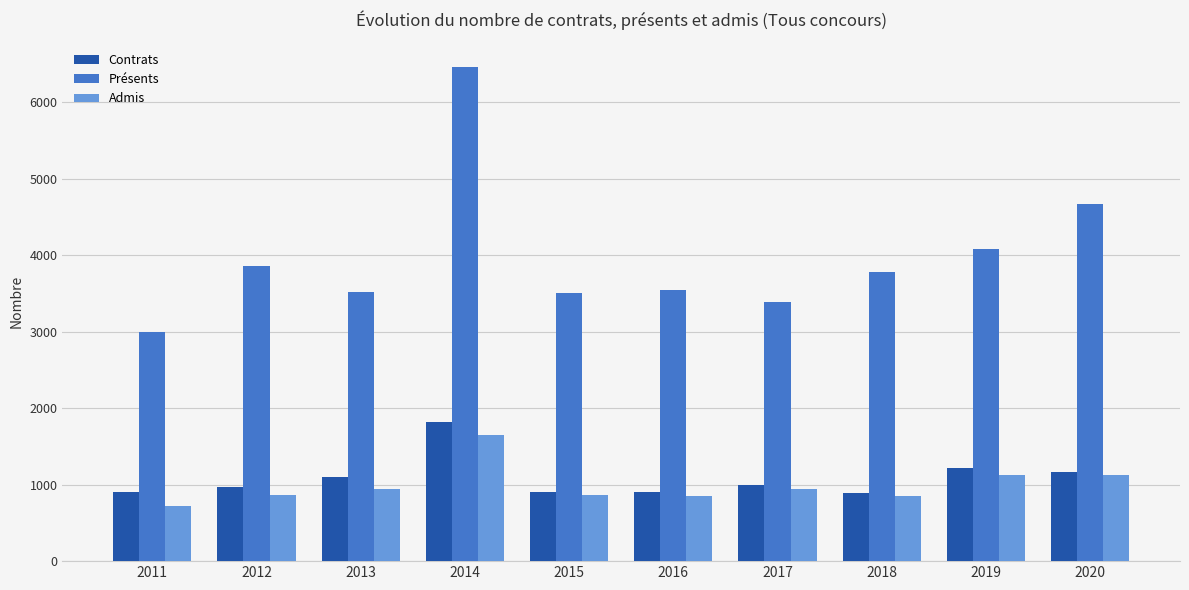

Is it true that Admis equals 482 at 2015?

False